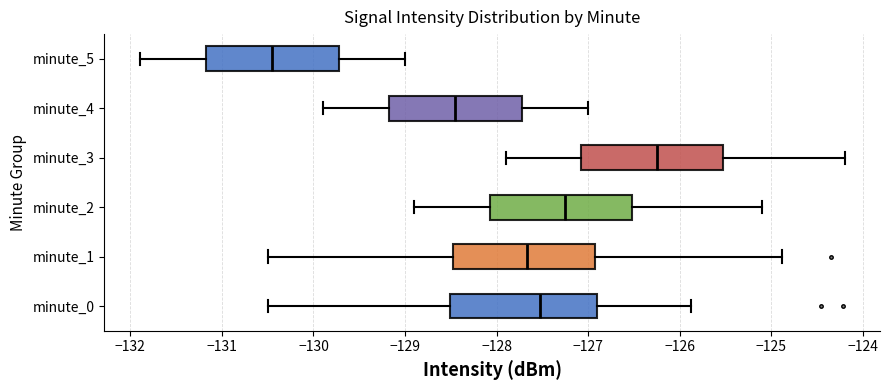

Reading bottom to top, read every box against the x-axis: the position of its median line, the range the box covers, and the ends of its whiskers. The values are not printed on the chart, so give them approximately, as read against the axis.

minute_0: median -127.5, box -128.5 to -126.9, whiskers -130.5 to -125.9
minute_1: median -127.7, box -128.5 to -126.9, whiskers -130.5 to -124.9
minute_2: median -127.2, box -128.1 to -126.5, whiskers -128.9 to -125.1
minute_3: median -126.2, box -127.1 to -125.5, whiskers -127.9 to -124.2
minute_4: median -128.4, box -129.2 to -127.7, whiskers -129.9 to -127.0
minute_5: median -130.4, box -131.2 to -129.7, whiskers -131.9 to -129.0